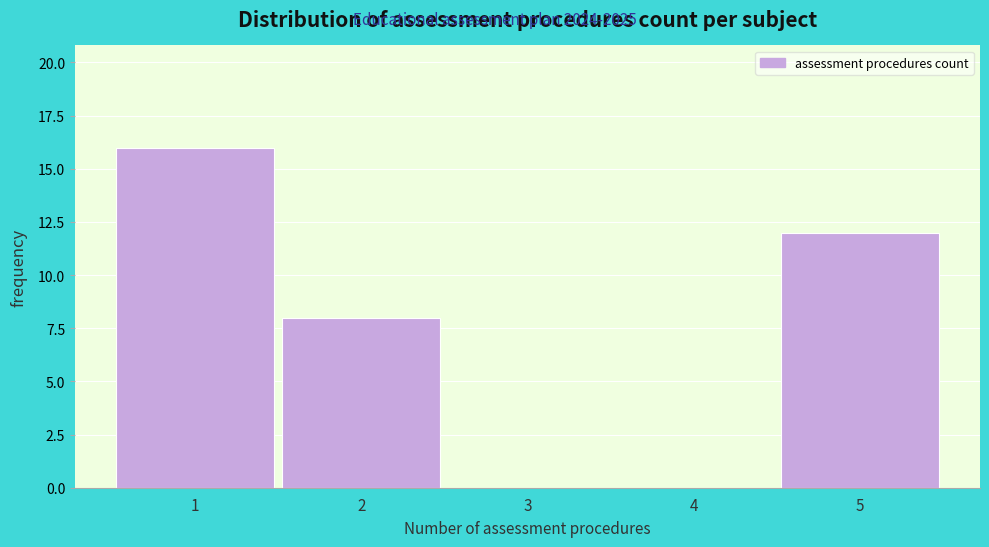

What is the height of the bar covering 0.5 to 1.5 on the x-axis? The values are not printed on the chart, so give them approximately, as read against the axis.

16